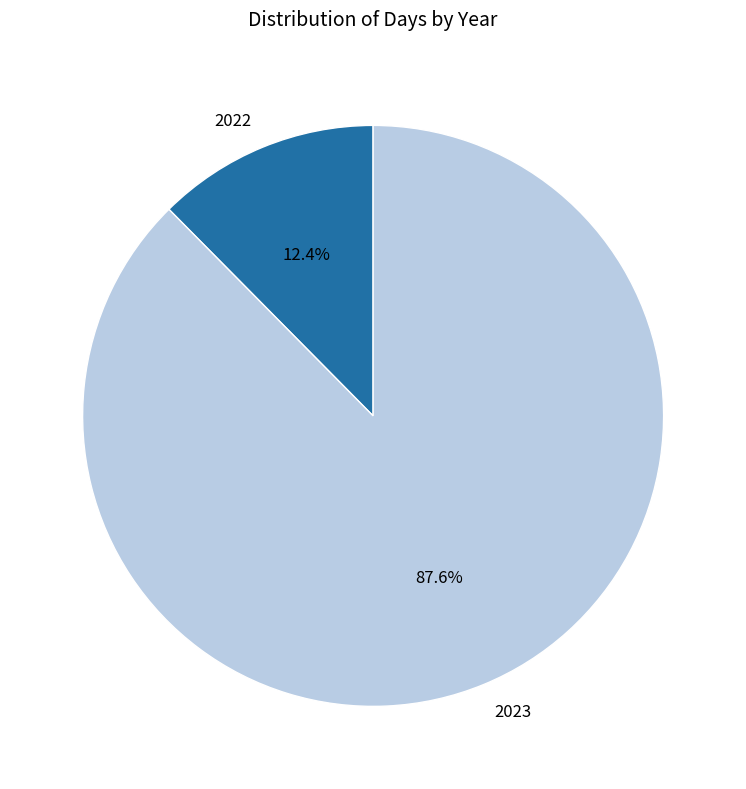

Is 2023 the majority of the pie?

Yes